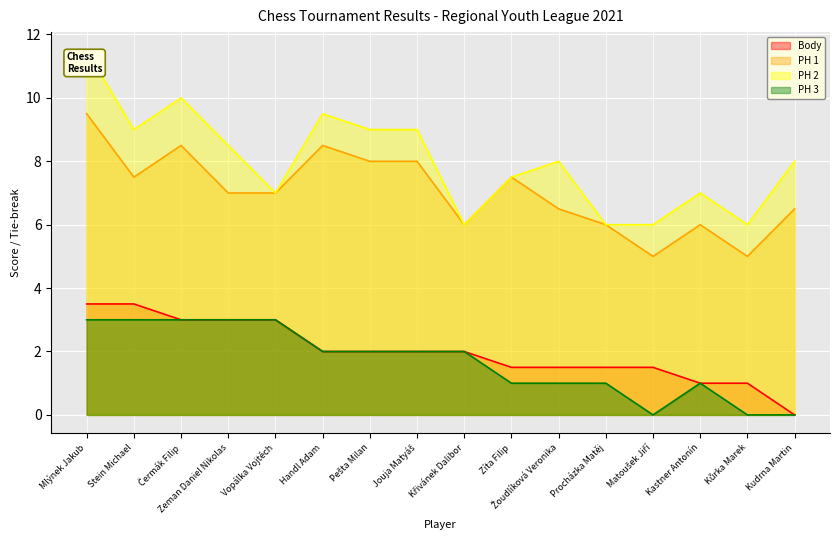

The value of PH 2 at Křivánek Dalibor is 6.0. True or false?

True